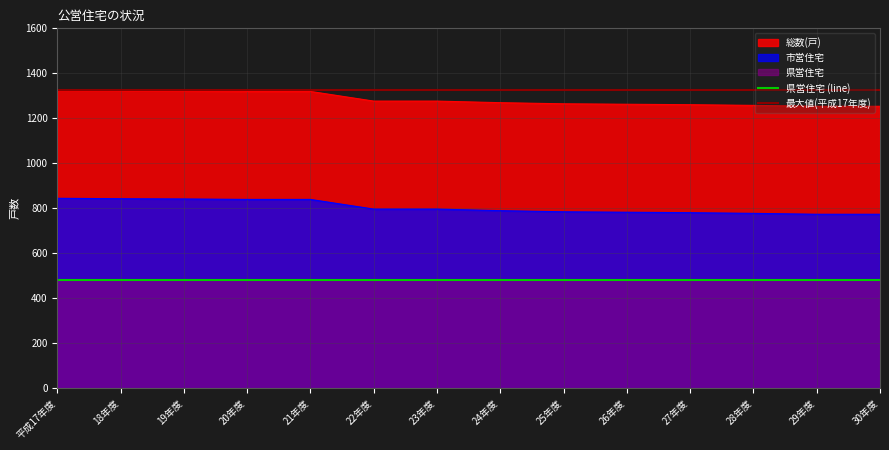

What is the greatest value displayed?

1323